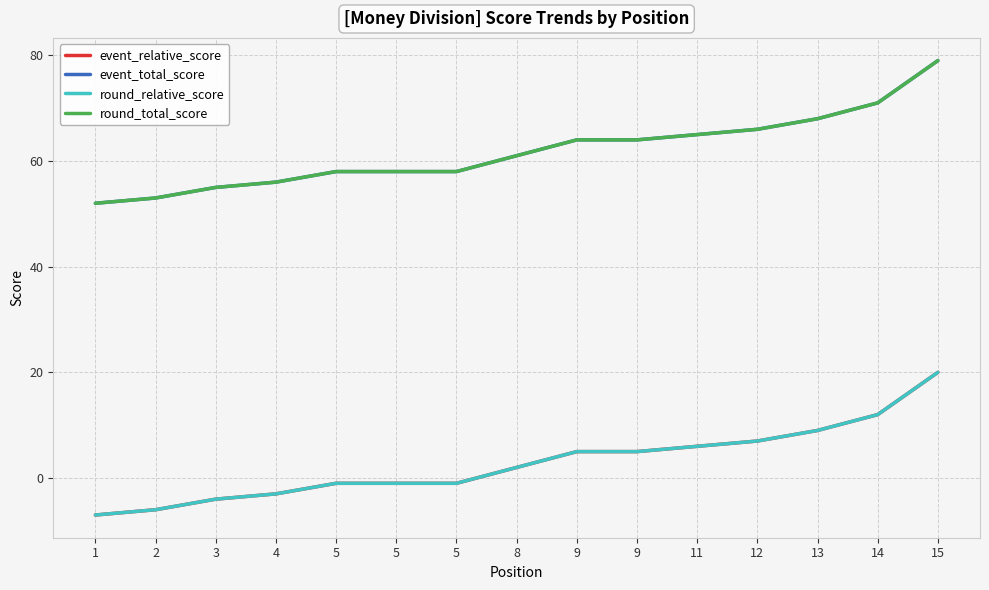

The event_total_score series shows 64 at 9. True or false?

True